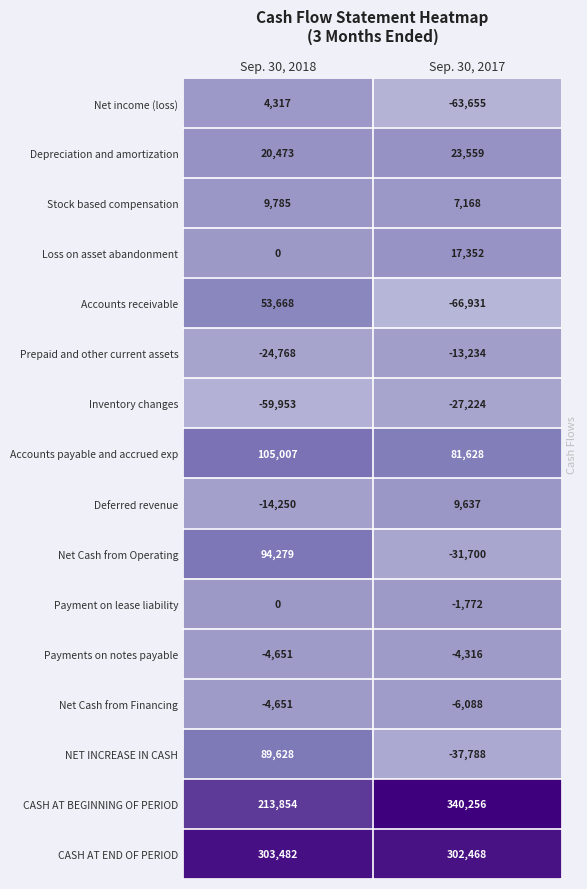

What is the sum of all Loss on asset abandonment values?

17352